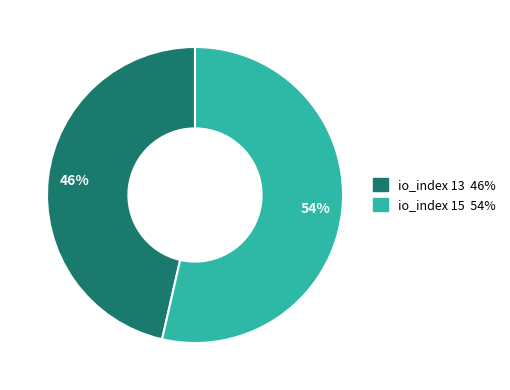

The io_index 13 slice represents 37% of the pie. True or false?

False